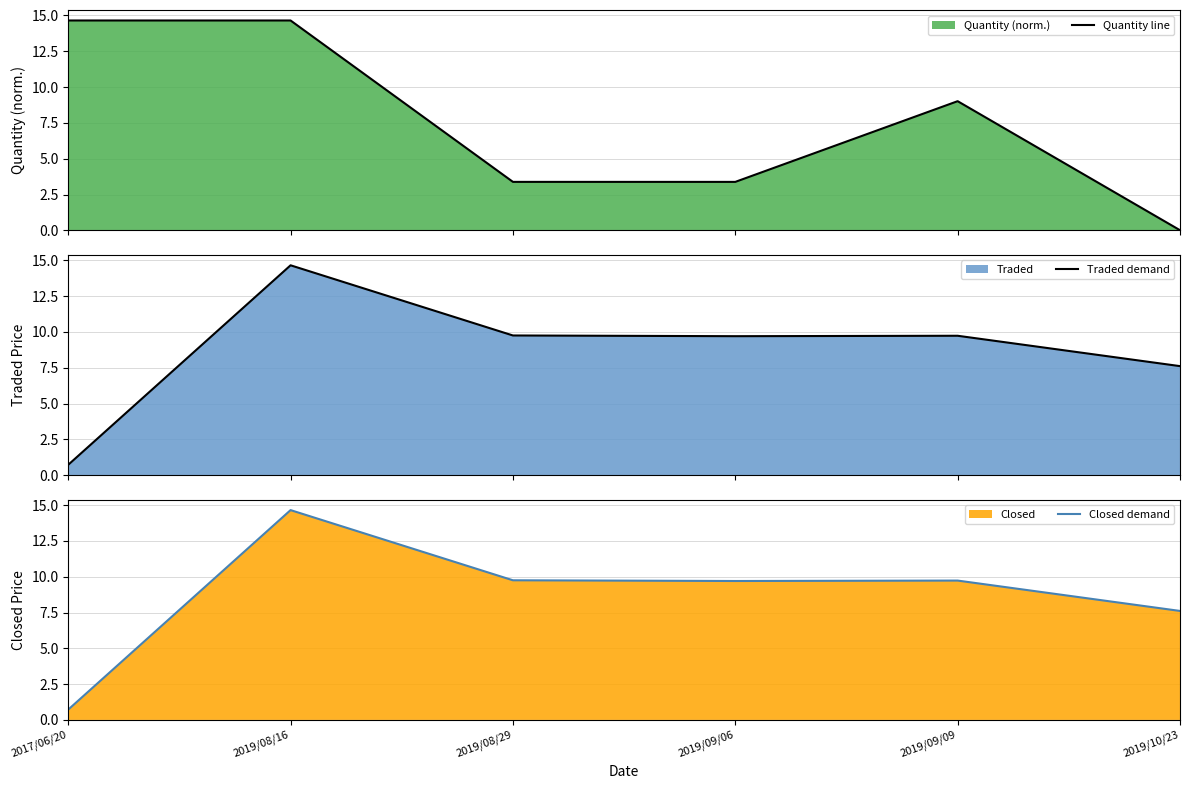

What is the sum of all Quantity line values?

45.1